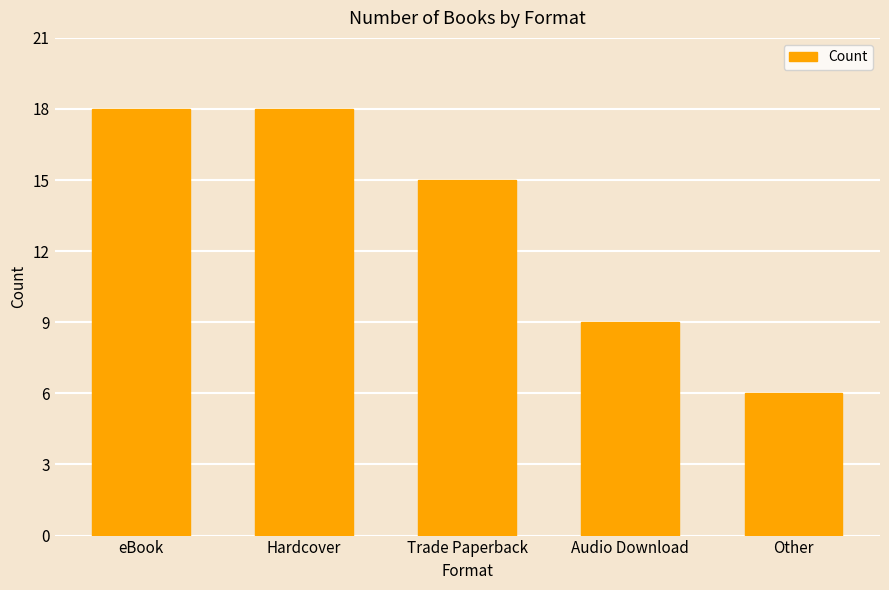

Are the bars grouped side by side (vs. stacked)?

No